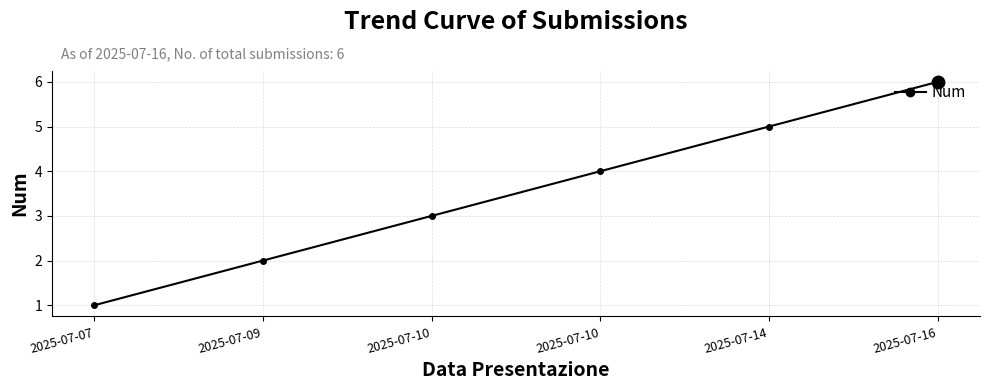

Which has a higher value, 2025-07-16 or 2025-07-10?

2025-07-16